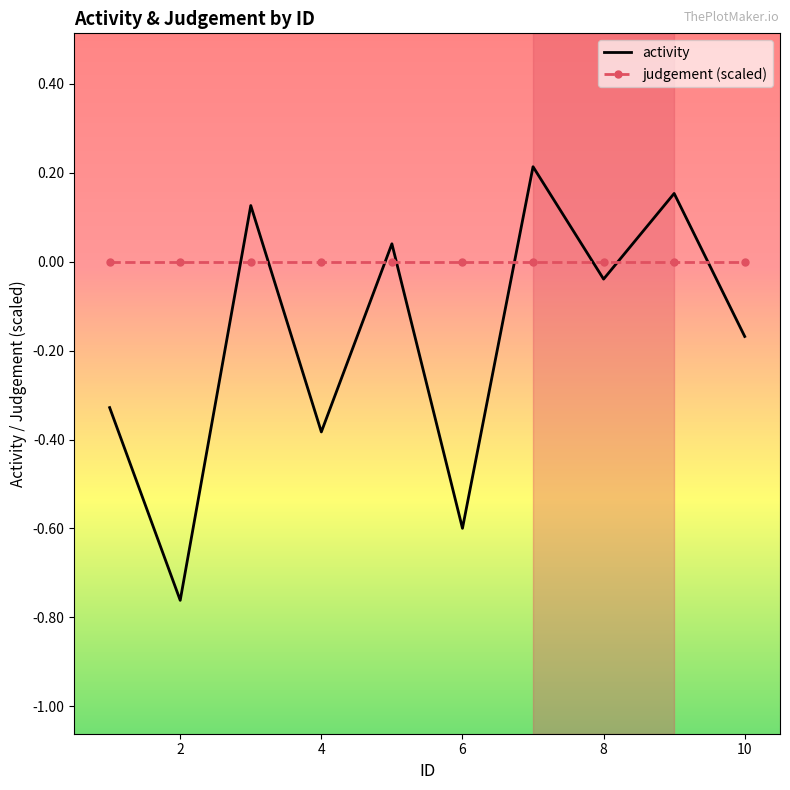

List the series in order of their peak value, highest first.

activity, judgement (scaled)